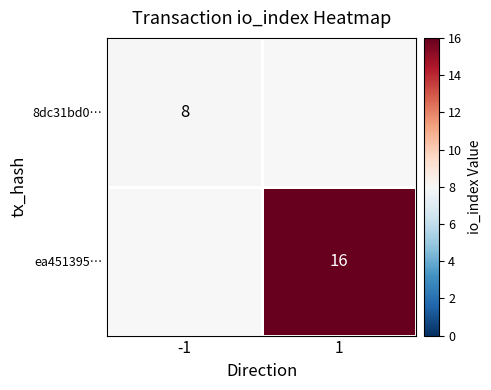

Is the value of 8dc31bd0… at -1 greater than the value of ea451395… at 1?

No